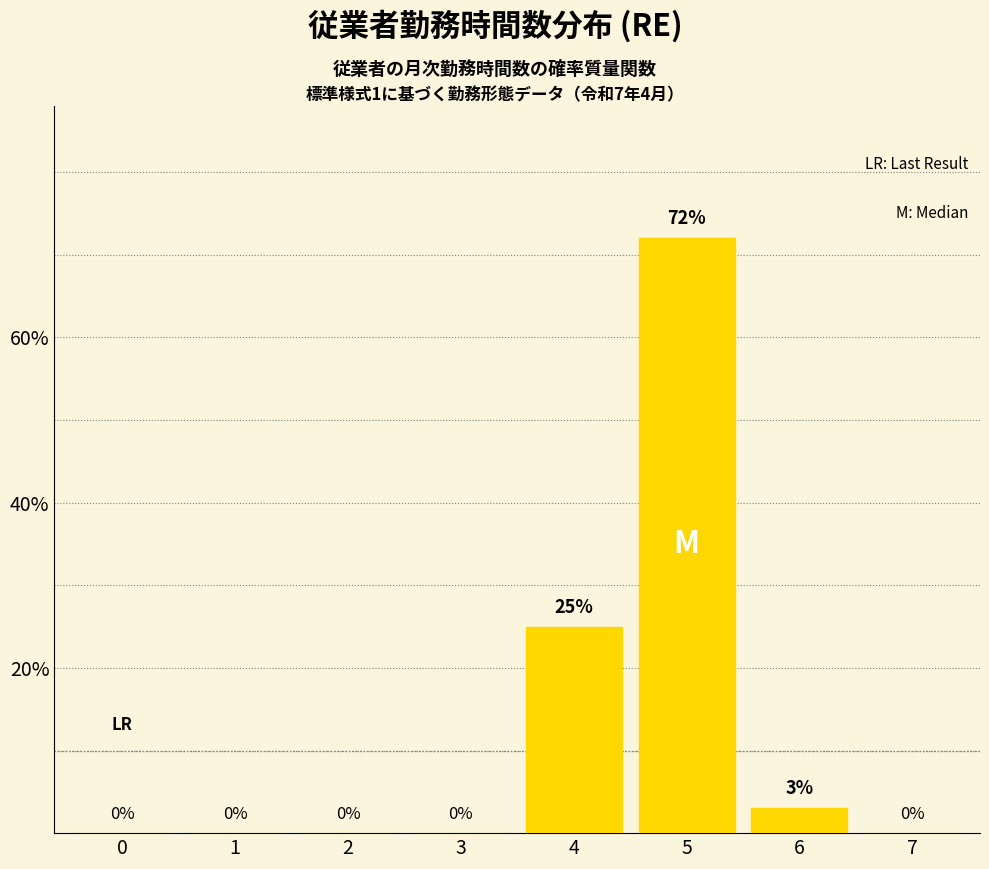

Reading left to right, extract all data points from this chart.

0=0	1=0	2=0	3=0	4=25	5=72	6=3	7=0